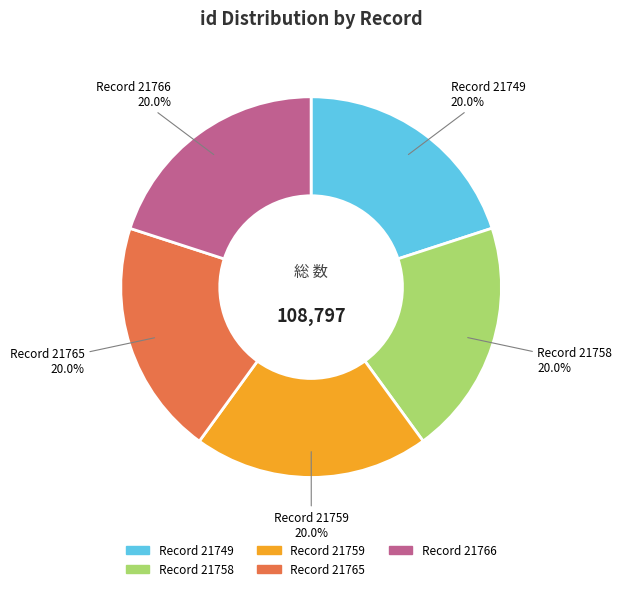

How many segments does this pie chart have?

5